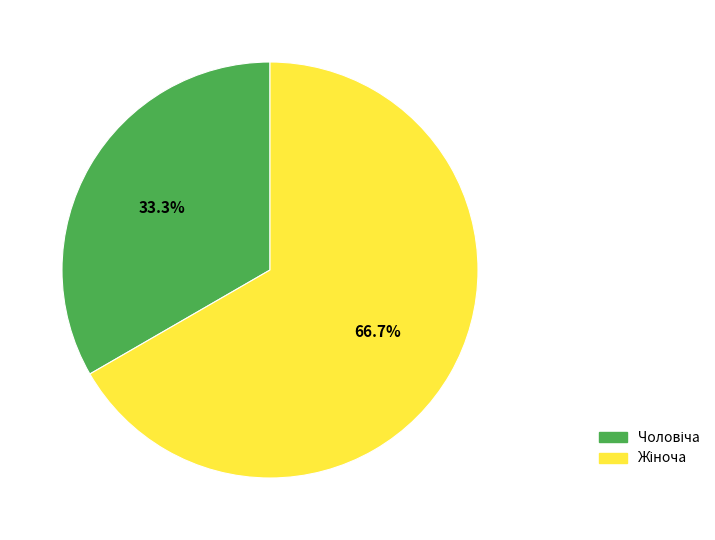

How many segments does this pie chart have?

2